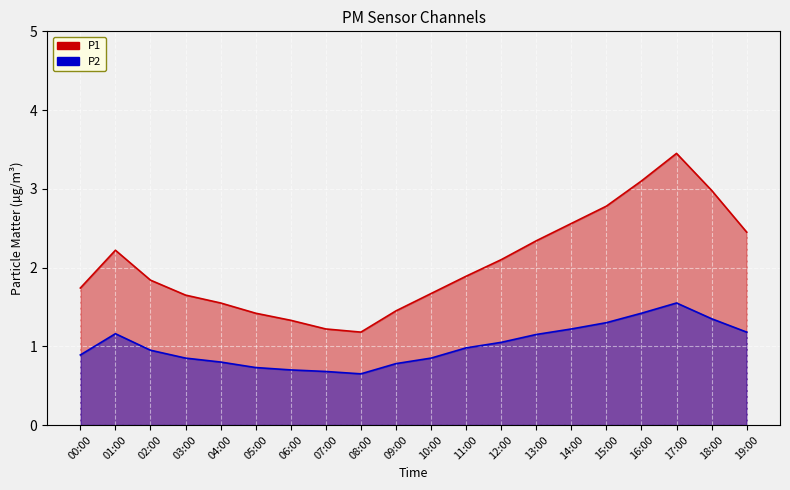

What is the value of the P2 point at the 15th from the left?

1.2